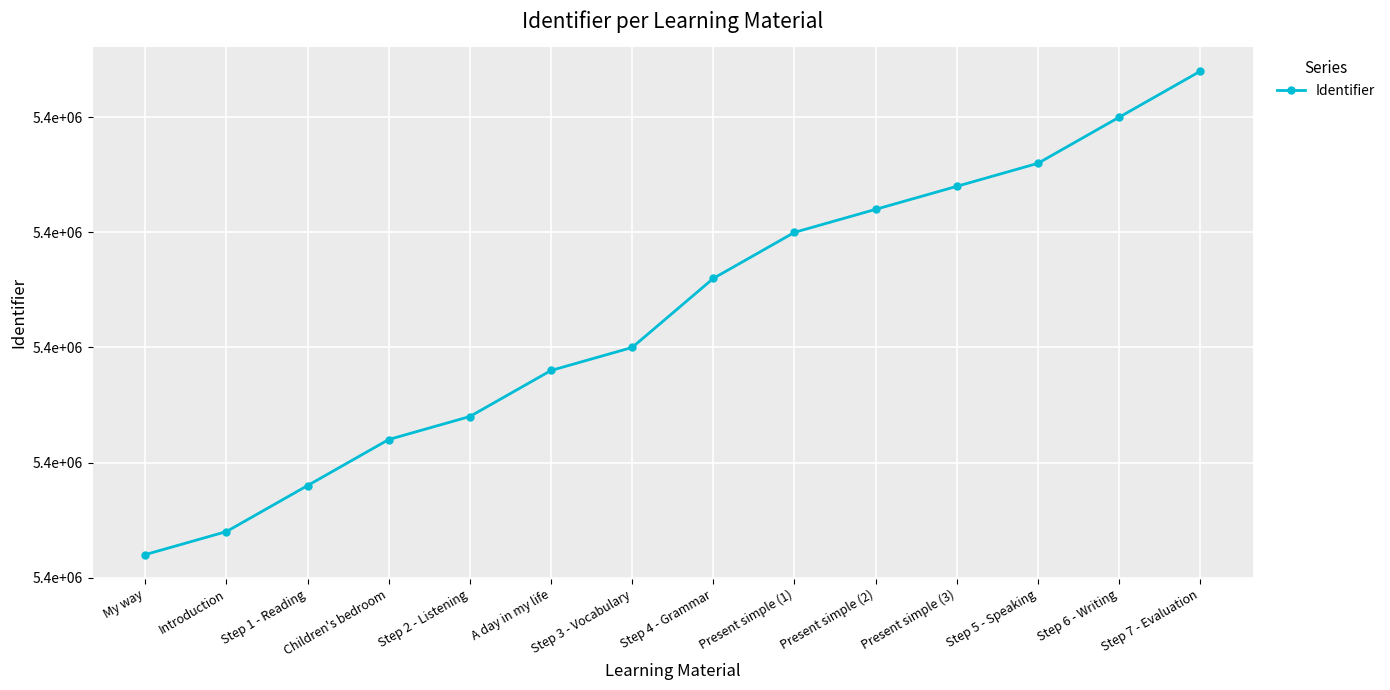

What position from the left is Step 4 - Grammar?

8